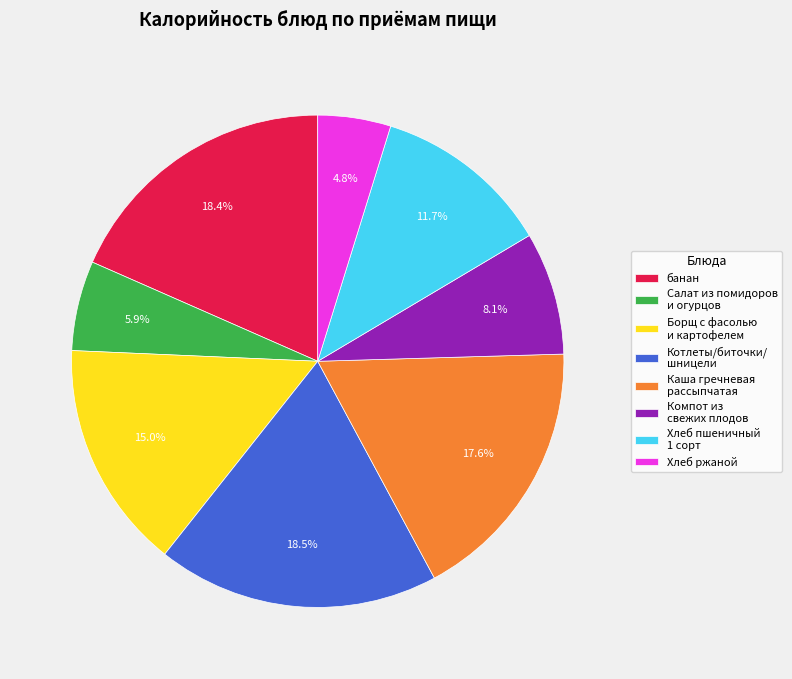

Does Каша гречневая рассыпчатая account for over 50% of the chart?

No